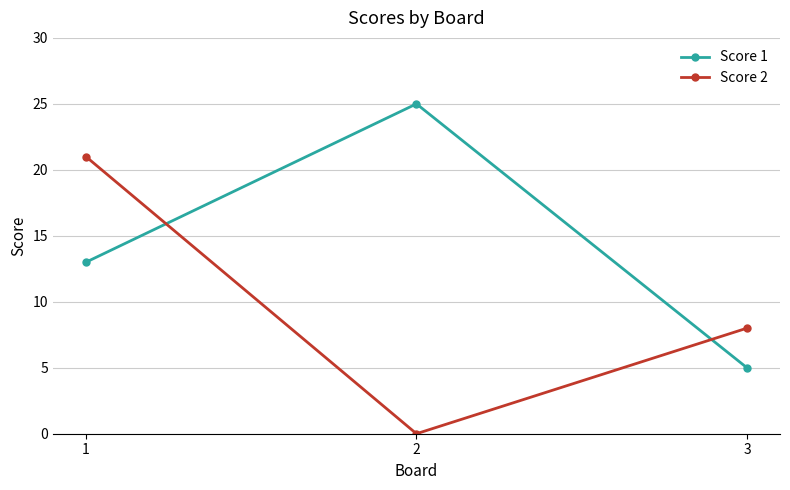

How many data points in Score 2 are less than 8?

1